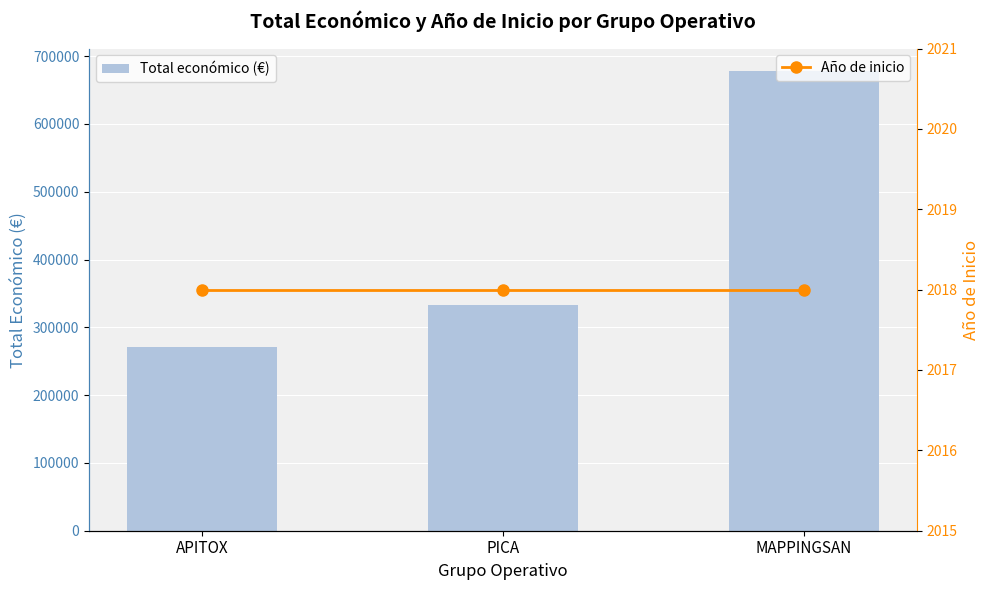

What is the label of the 3rd bar from the left?

MAPPINGSAN